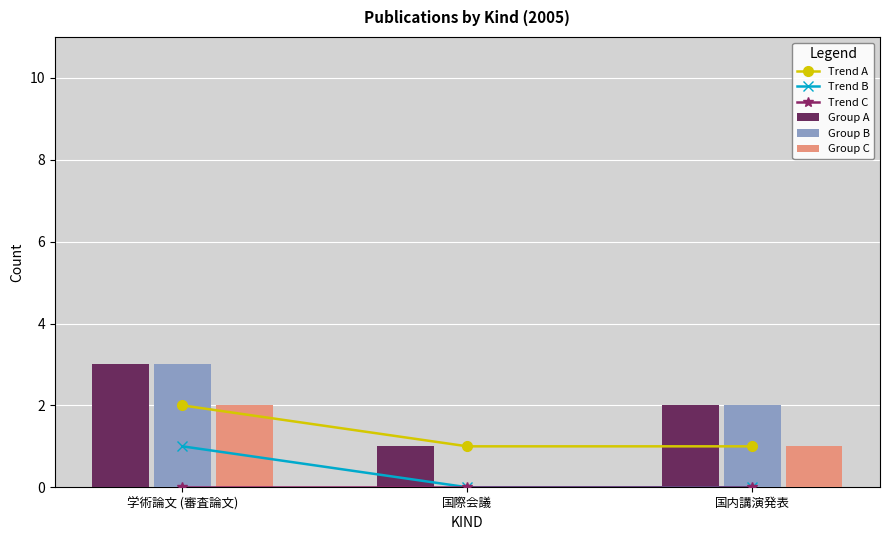

Which series has the largest range (max minus min)?

Group B